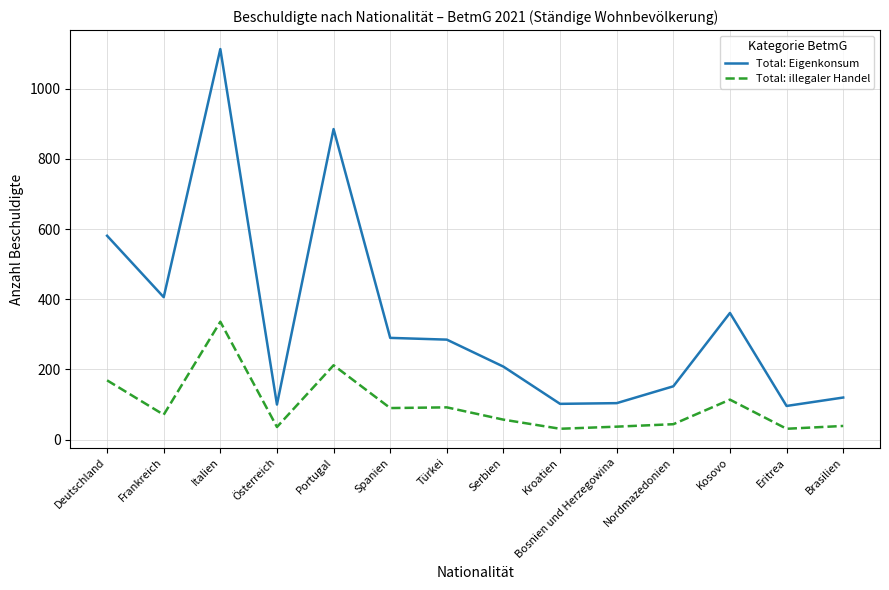

Where does the Total: Eigenkonsum series first go above 285?

Deutschland